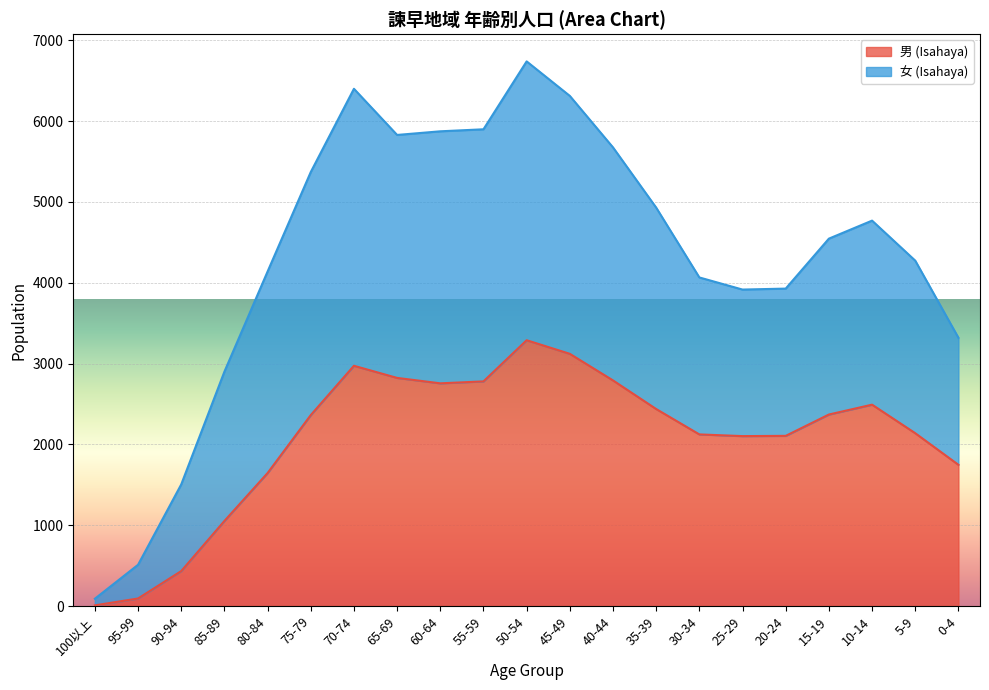

At which category does 男 (Isahaya) reach its first local valley?

60-64